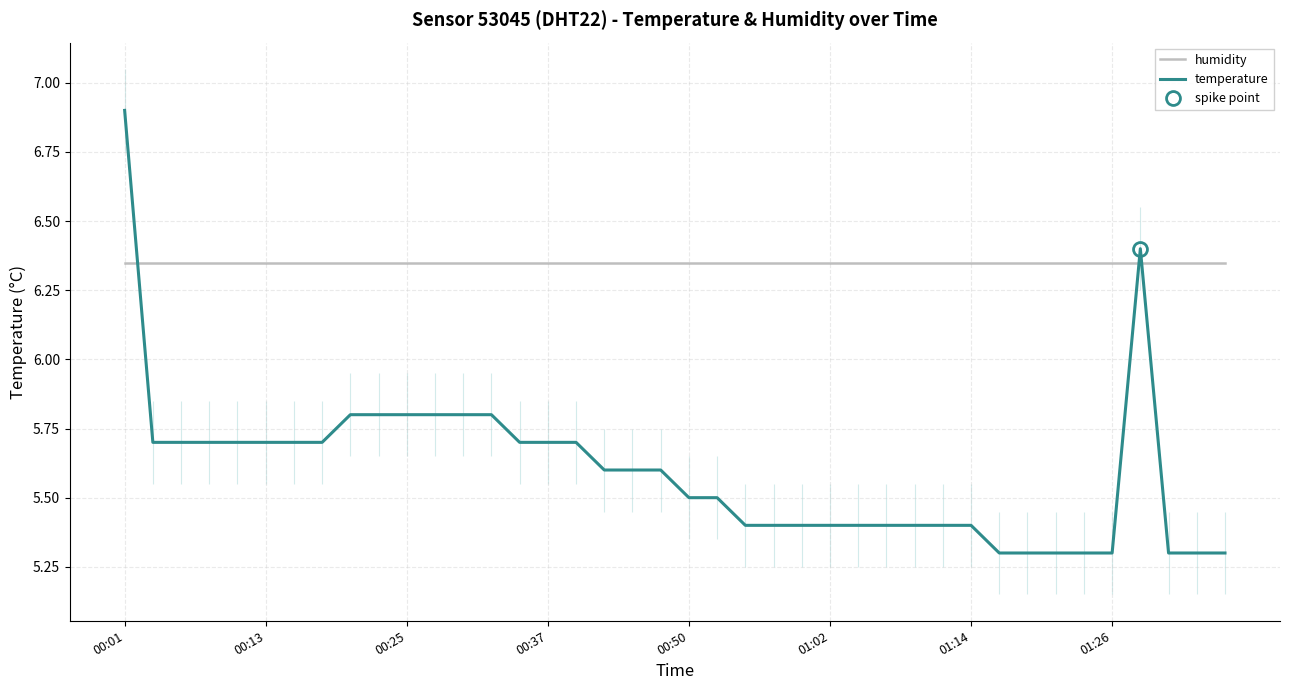

True or false: humidity has more than 2 interior local peaks.

False